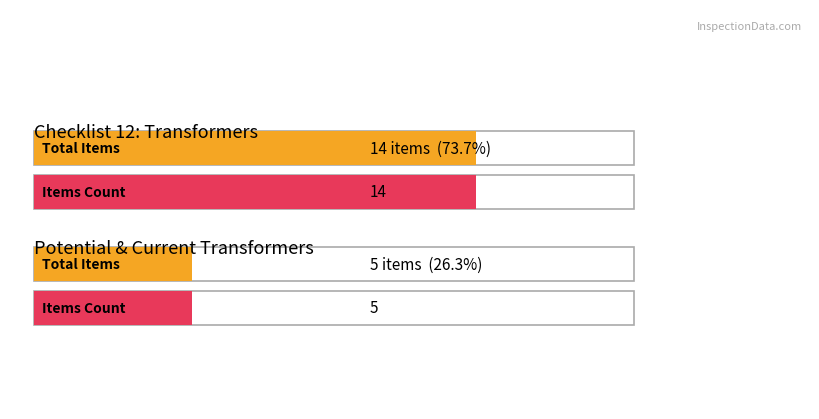

List the series in order of their peak value, highest first.

Checklist 12: Transformers, Potential & Current Transformers